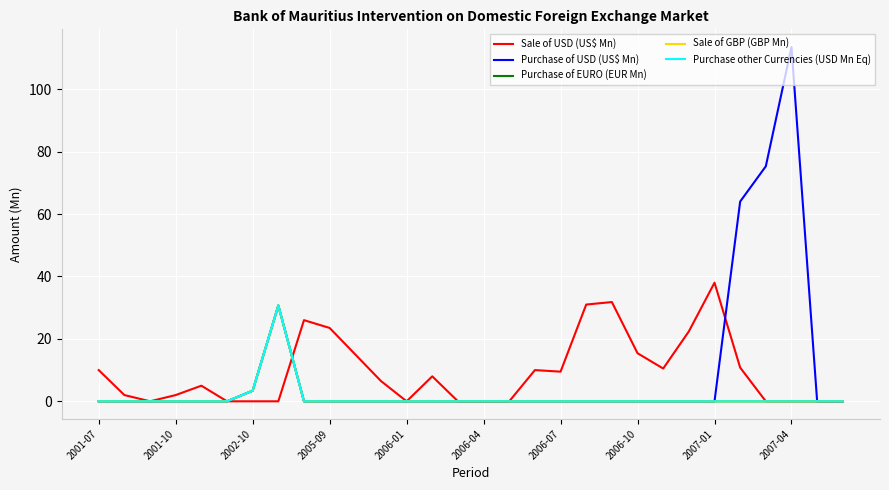

Reading left to right, what are all the values shown in this chart?

Sale of USD (US$ Mn): 10.0	2.0	0.0	2.0	5.0	0.0	0.0	0.0	26.0	23.5	15.0	6.5	0.0	8.0	0.0	0.0	0.0	10.0	9.5	31.0	31.8	15.4	10.5	22.4	38.0	10.8	0.0	0.0	0.0	0.0
Purchase of USD (US$ Mn): 0.0	0.0	0.0	0.0	0.0	0.0	3.4	30.7	0.0	0.0	0.0	0.0	0.0	0.0	0.0	0.0	0.0	0.0	0.0	0.0	0.0	0.0	0.0	0.0	0.0	64.0	75.3	113.5	0.0	0.0
Purchase of EURO (EUR Mn): 0.0	0.0	0.0	0.0	0.0	0.0	3.4	30.7	0.0	0.0	0.0	0.0	0.0	0.0	0.0	0.0	0.0	0.0	0.0	0.0	0.0	0.0	0.0	0.0	0.0	0.0	0.0	0.0	0.0	0.0
Sale of GBP (GBP Mn): 0.0	0.0	0.0	0.0	0.0	0.0	3.4	30.7	0.0	0.0	0.0	0.0	0.0	0.0	0.0	0.0	0.0	0.0	0.0	0.0	0.0	0.0	0.0	0.0	0.0	0.0	0.0	0.0	0.0	0.0
Purchase other Currencies (USD Mn Eq): 0.0	0.0	0.0	0.0	0.0	0.0	3.4	30.7	0.0	0.0	0.0	0.0	0.0	0.0	0.0	0.0	0.0	0.0	0.0	0.0	0.0	0.0	0.0	0.0	0.0	0.0	0.0	0.0	0.0	0.0